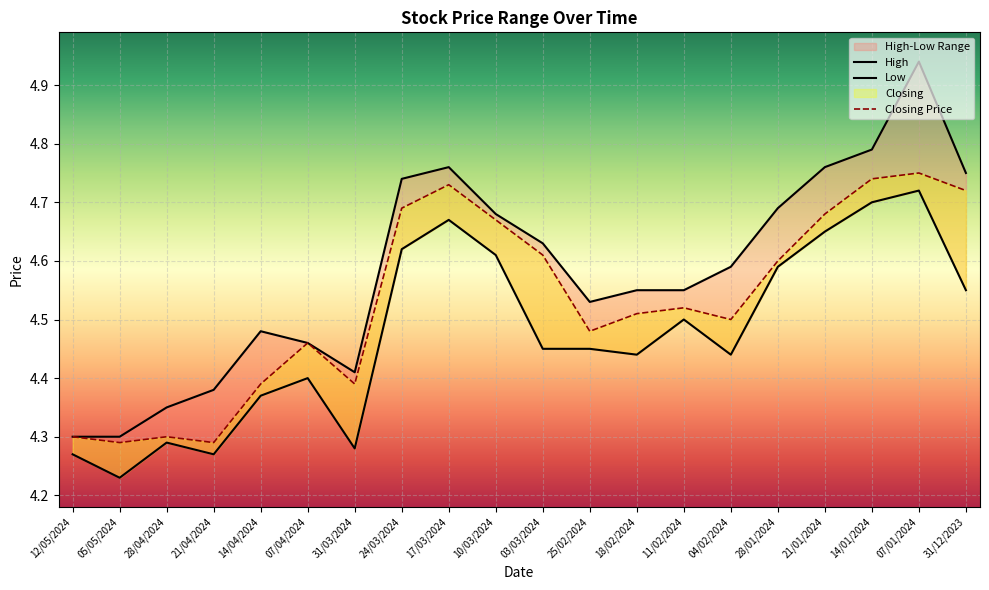

At which category is the sum across all series the highest?

07/01/2024